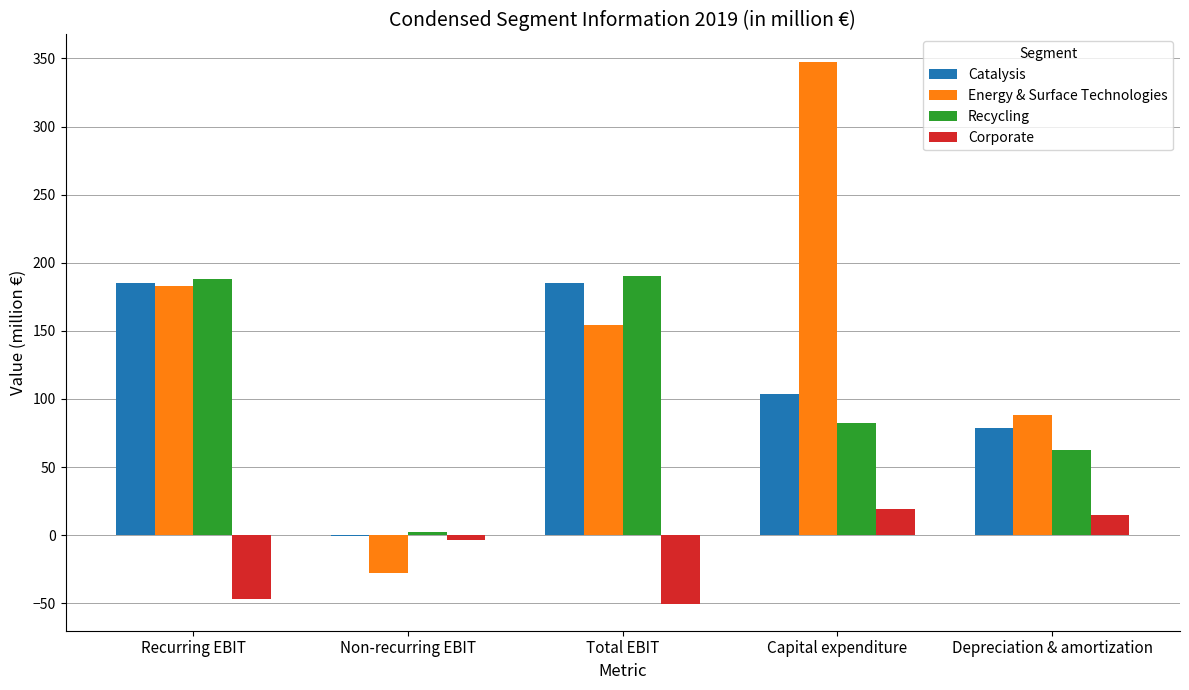

The value of Corporate at Recurring EBIT is -47.0. True or false?

True